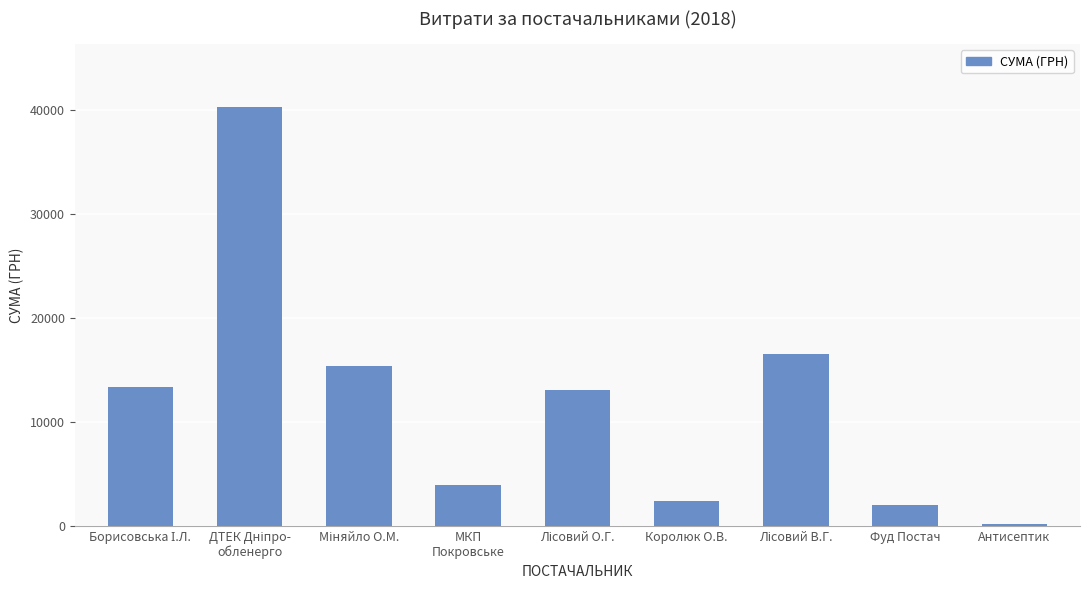

Does the chart contain stacked bars?

No